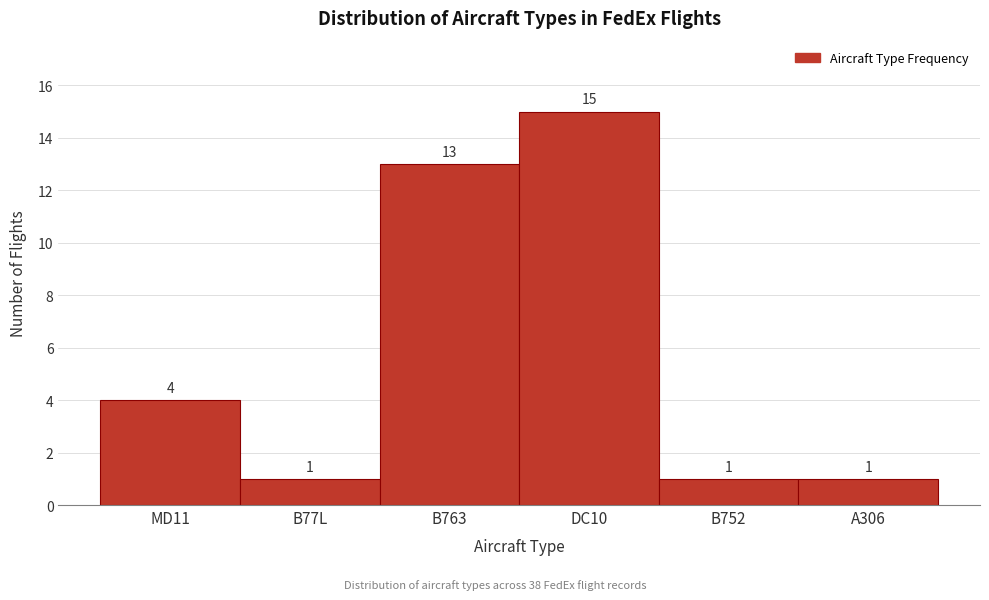

Reading left to right, what are all the values shown in this chart?

4	1	13	15	1	1